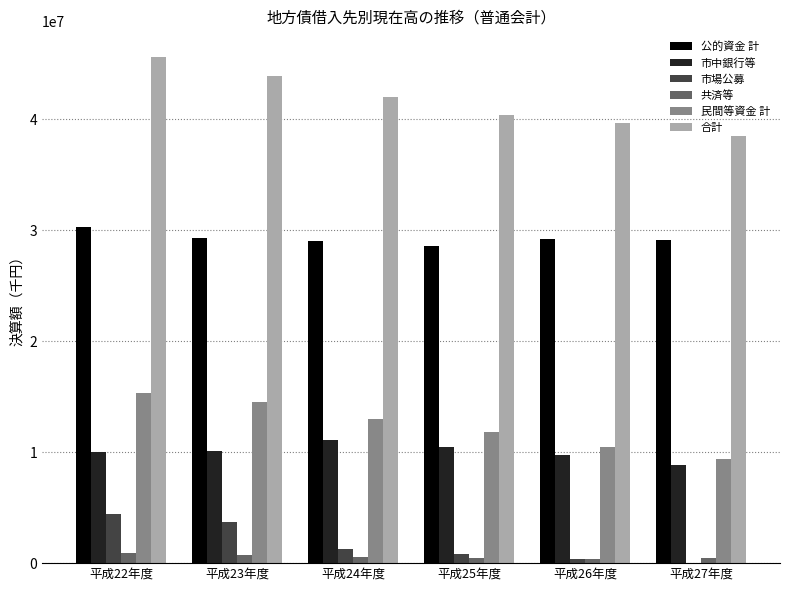

Which category has the highest value in the 公的資金 計 series?

平成22年度